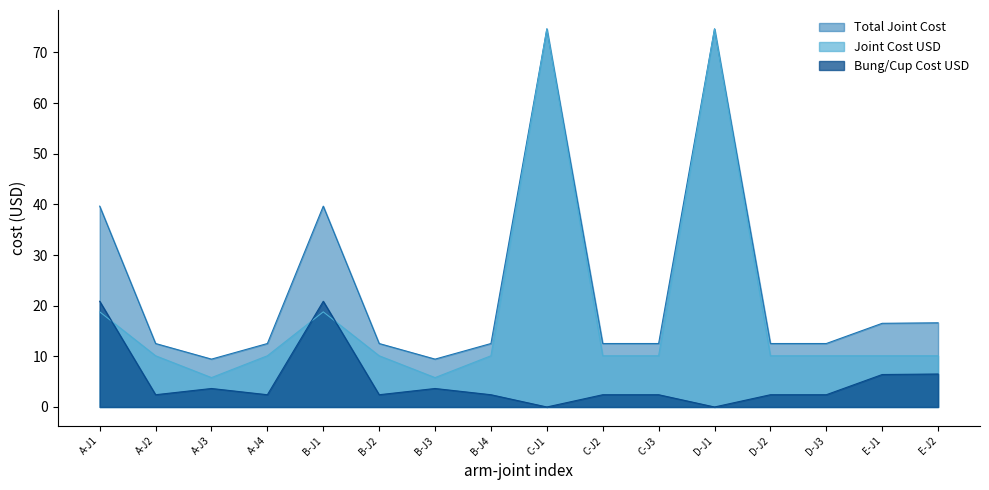

Which series changed the most between A-J3 and C-J1?

Joint Cost USD